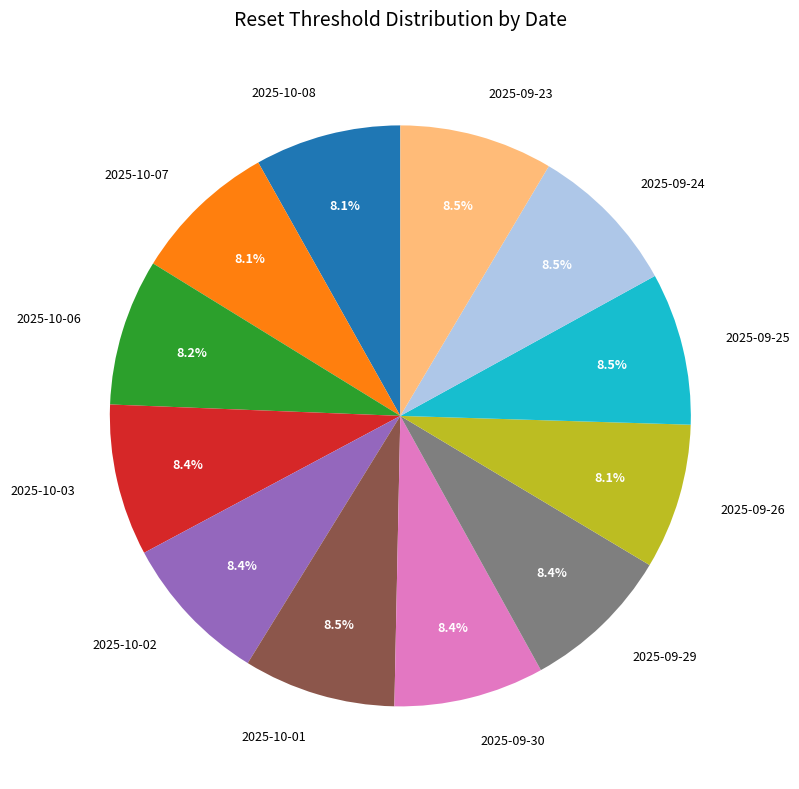

To the nearest percent, what is the combined percentage of 2025-10-06 and 2025-09-30?

17%